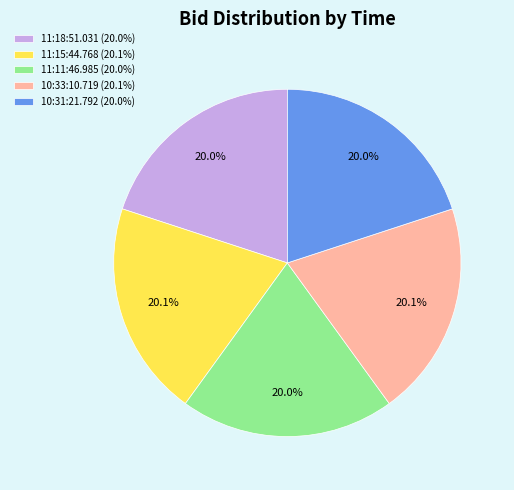

Is there a majority slice in this chart?

No